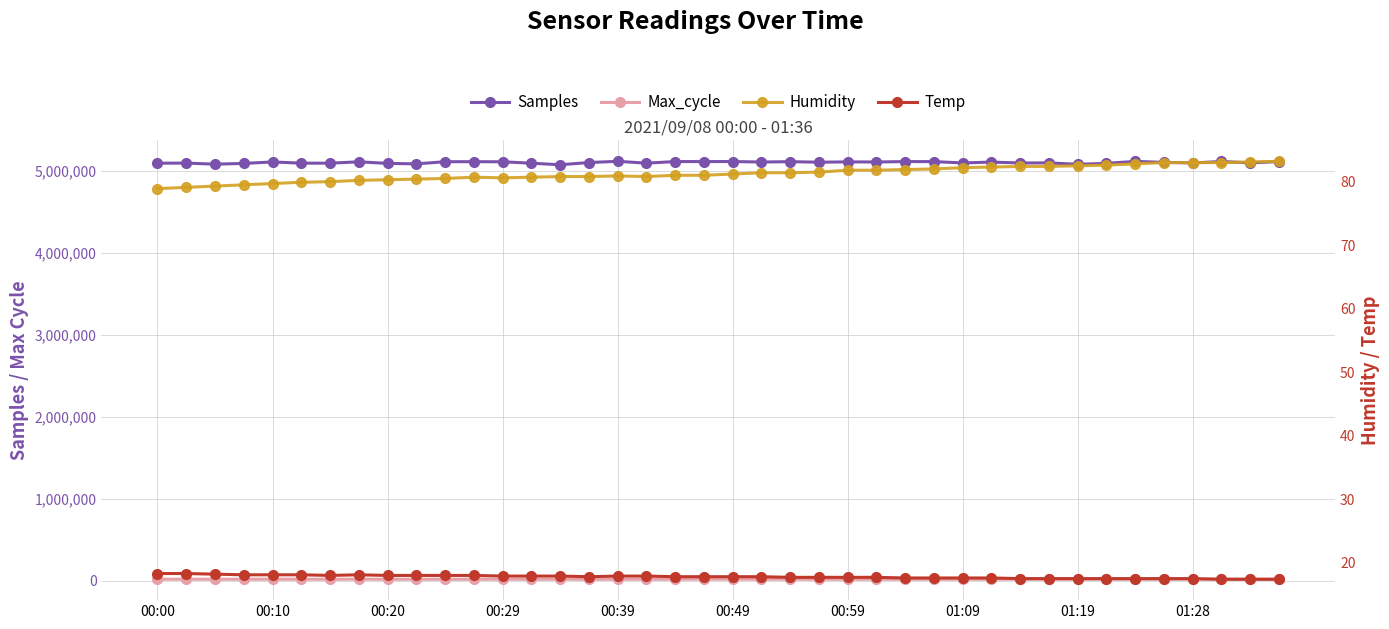

Is the value of Temp at 37 greater than the value of Max_cycle at 29?

No